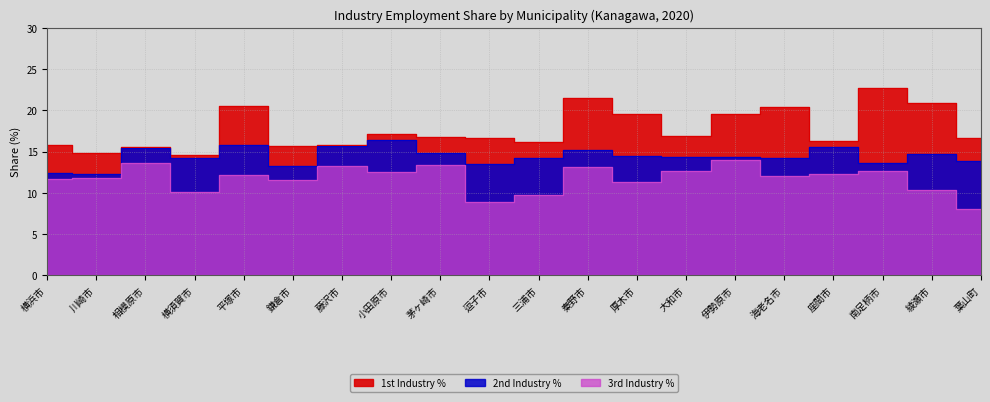

At which category does 3rd Industry % reach its first local peak?

相模原市